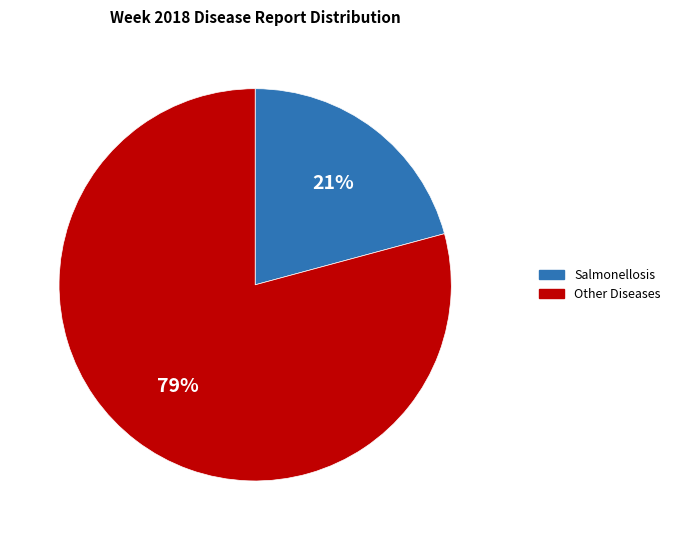

Is Salmonellosis the majority of the pie?

No